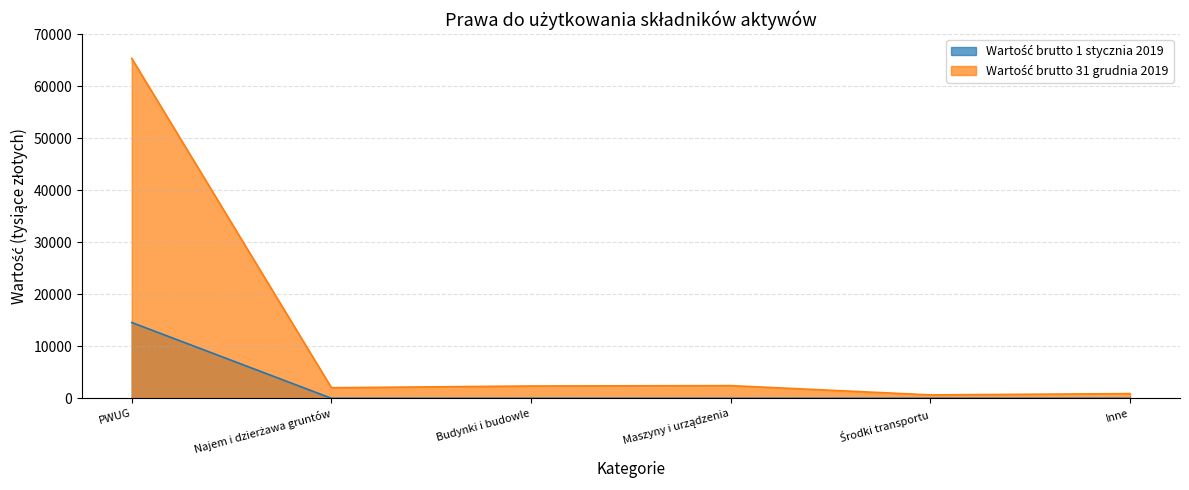

What position from the left is Maszyny i urządzenia?

4